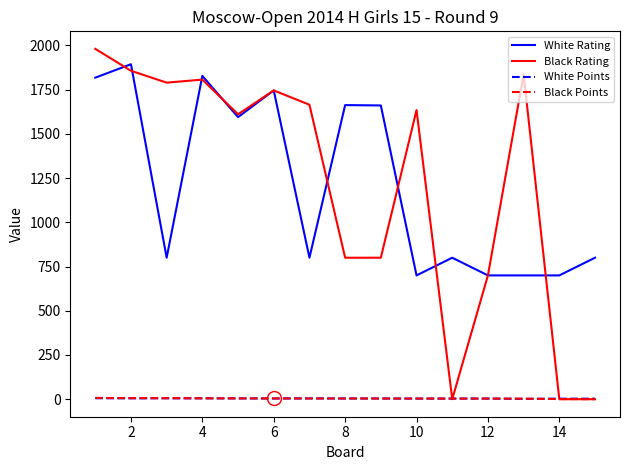

Which series has the largest range (max minus min)?

Black Rating